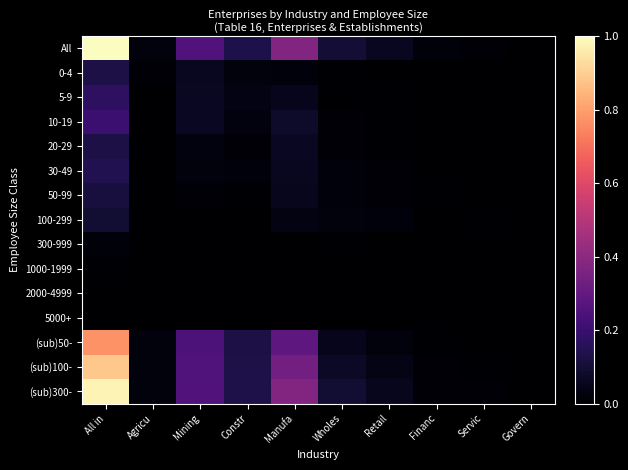

Count the number of categories in the chart.

10